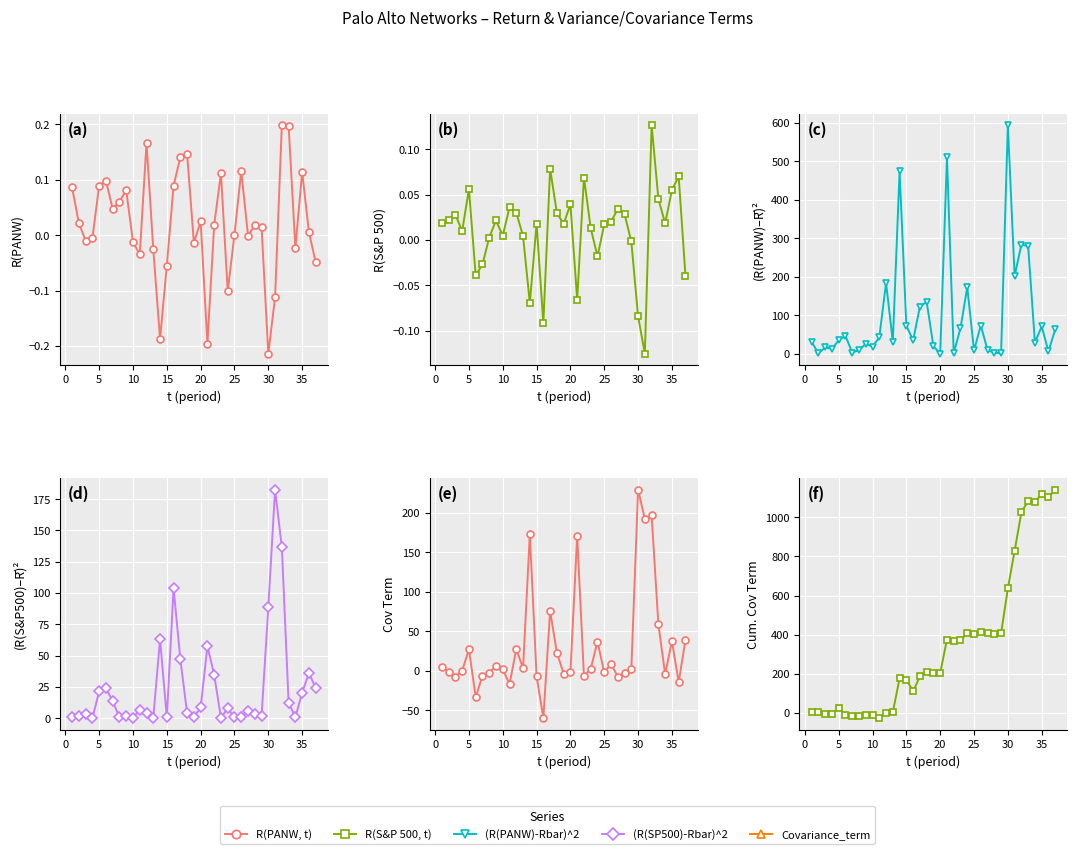

How many times do R(S&P 500, t) and Covariance_term cross each other?

20